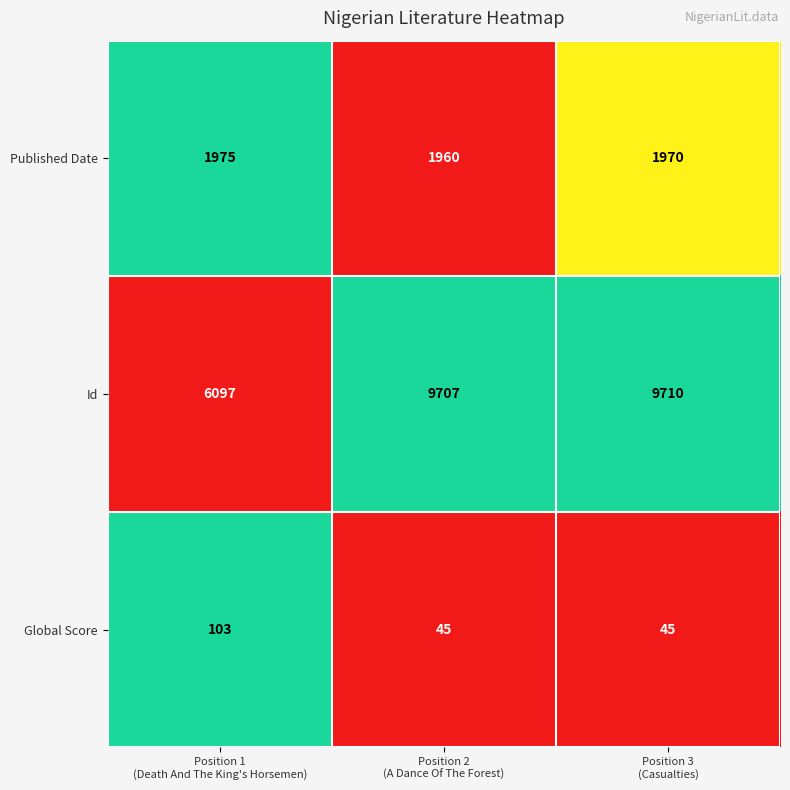

Which series has the largest total across all categories?

Id